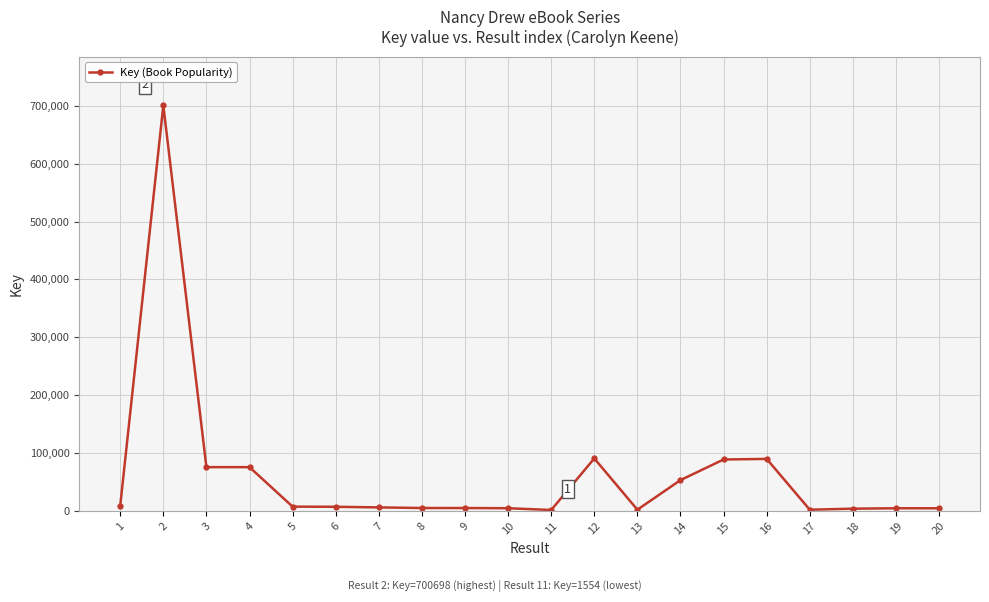

Is it true that the value at 4 is 75610?

True